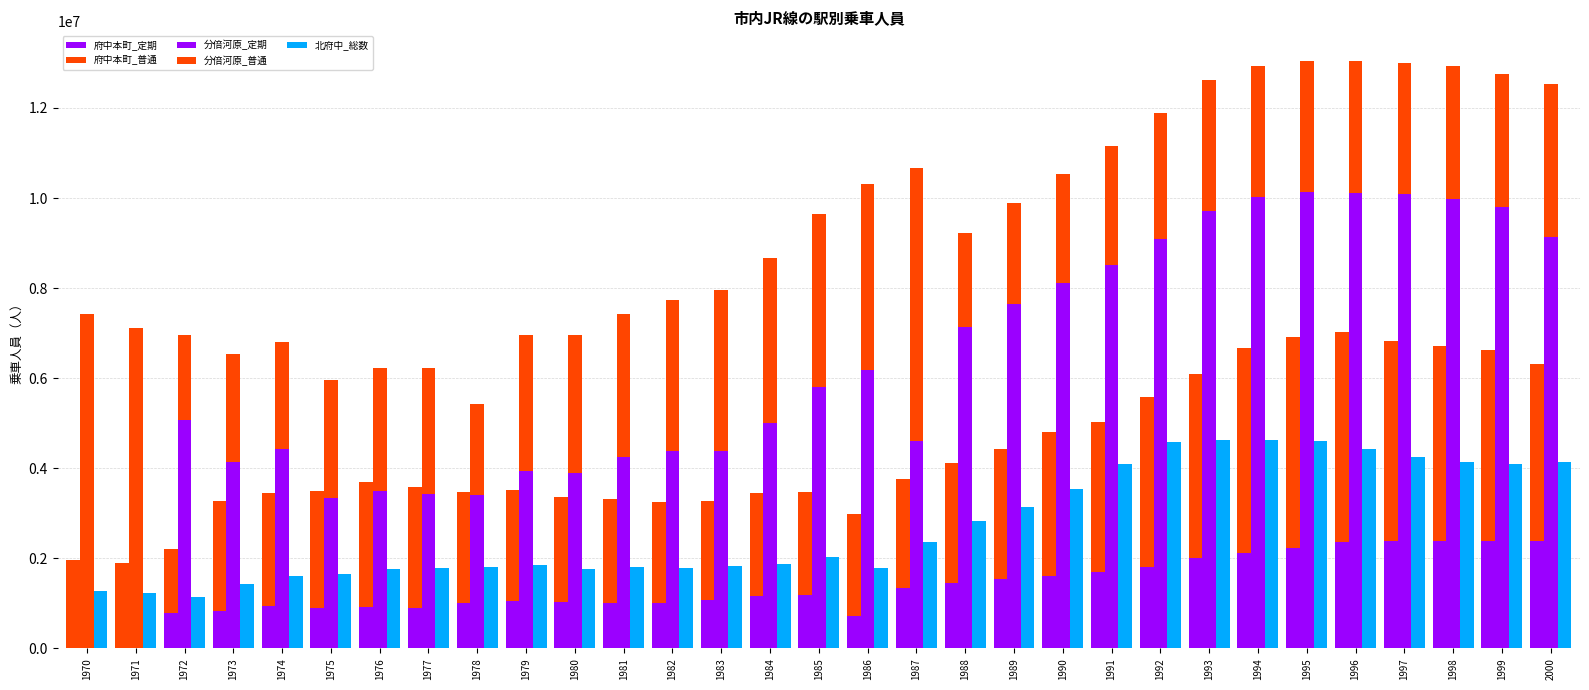

Read the 分倍河原_普通 value at 1972, to the nearest 10.

1896000